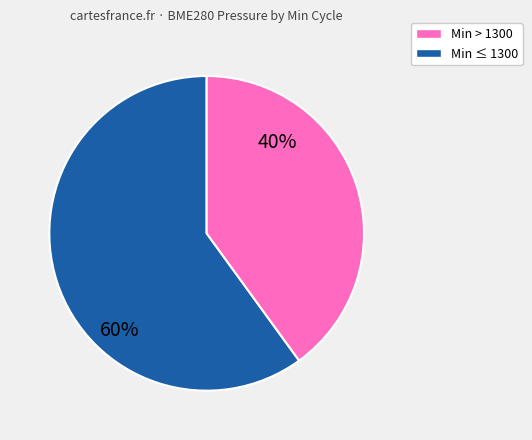

To the nearest percent, what is the difference between the largest and smallest slice percentages?

20%